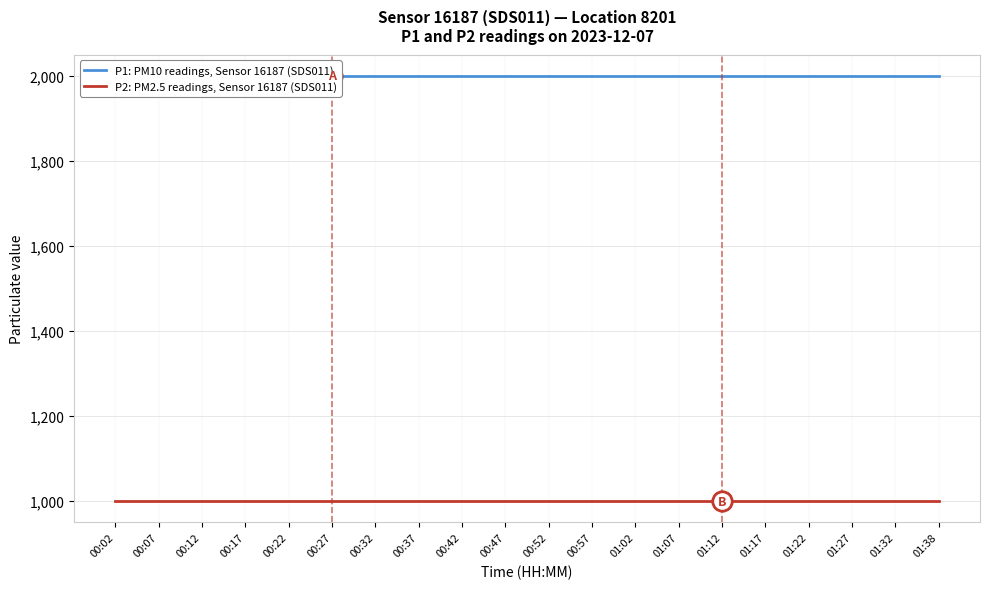

Reading left to right, transcribe all the data shown in this chart.

P1: PM10 readings, Sensor 16187 (SDS011): 00:02=1999.9	00:07=1999.9	00:12=1999.9	00:17=1999.9	00:22=1999.9	00:27=1999.9	00:32=1999.9	00:37=1999.9	00:42=1999.9	00:47=1999.9	00:52=1999.9	00:57=1999.9	01:02=1999.9	01:07=1999.9	01:12=1999.9	01:17=1999.9	01:22=1999.9	01:27=1999.9	01:32=1999.9	01:38=1999.9
P2: PM2.5 readings, Sensor 16187 (SDS011): 00:02=999.9	00:07=999.9	00:12=999.9	00:17=999.9	00:22=999.9	00:27=999.9	00:32=999.9	00:37=999.9	00:42=999.9	00:47=999.9	00:52=999.9	00:57=999.9	01:02=999.9	01:07=999.9	01:12=999.9	01:17=999.9	01:22=999.9	01:27=999.9	01:32=999.9	01:38=999.9